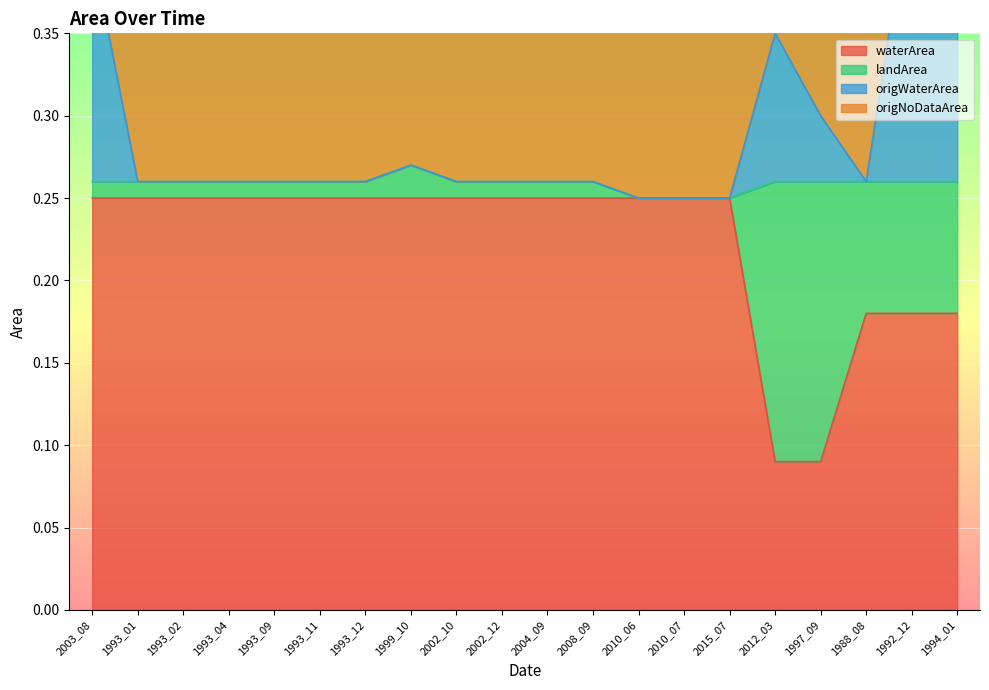

Count the number of categories in the chart.

20